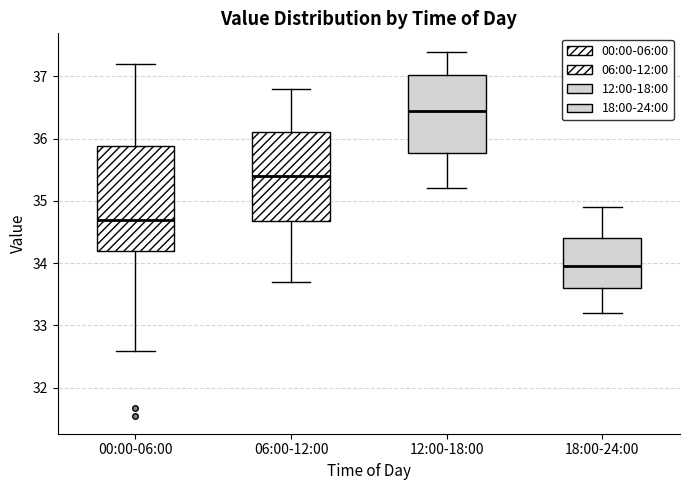

Reading left to right, transcribe this box plot: for each box, give where its median line is, the range the box spans, and where its two whiskers end, as read against the y-axis. The values are not printed on the chart, so give them approximately, as read against the axis.

00:00-06:00: median 34.7, box 34.2 to 35.9, whiskers 32.6 to 37.2
06:00-12:00: median 35.4, box 34.7 to 36.1, whiskers 33.7 to 36.8
12:00-18:00: median 36.5, box 35.8 to 37.0, whiskers 35.2 to 37.4
18:00-24:00: median 34.0, box 33.6 to 34.4, whiskers 33.2 to 34.9